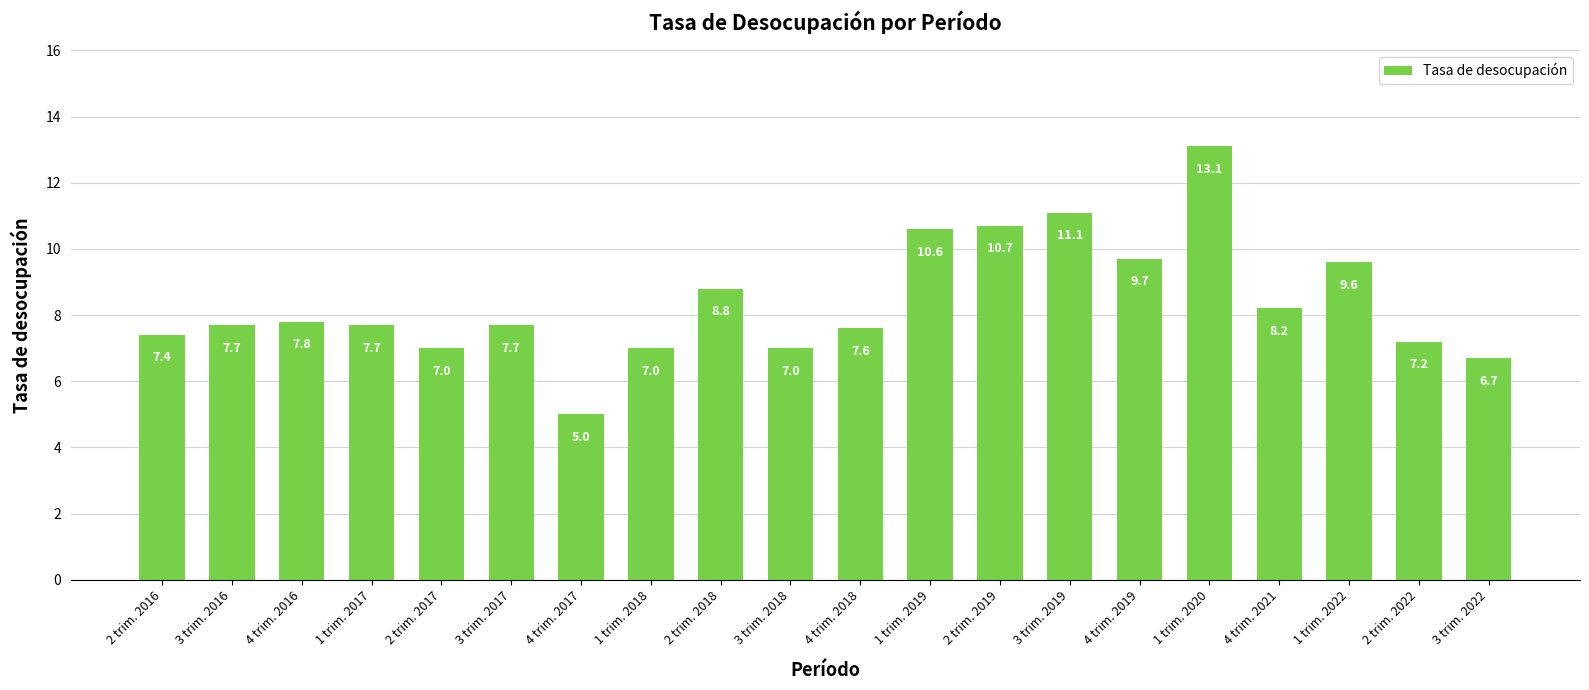

What is the sum of all values?

167.6